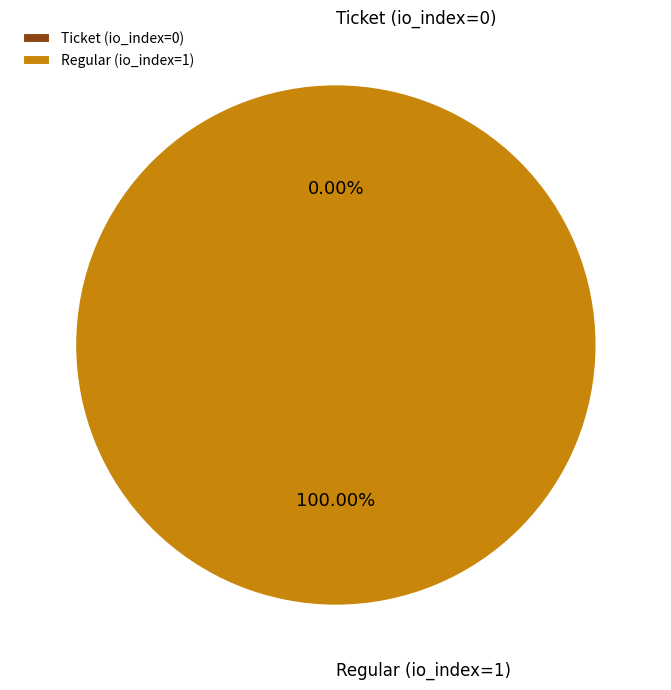

Between Ticket (io_index=0) and Regular (io_index=1), which is larger?

Regular (io_index=1)